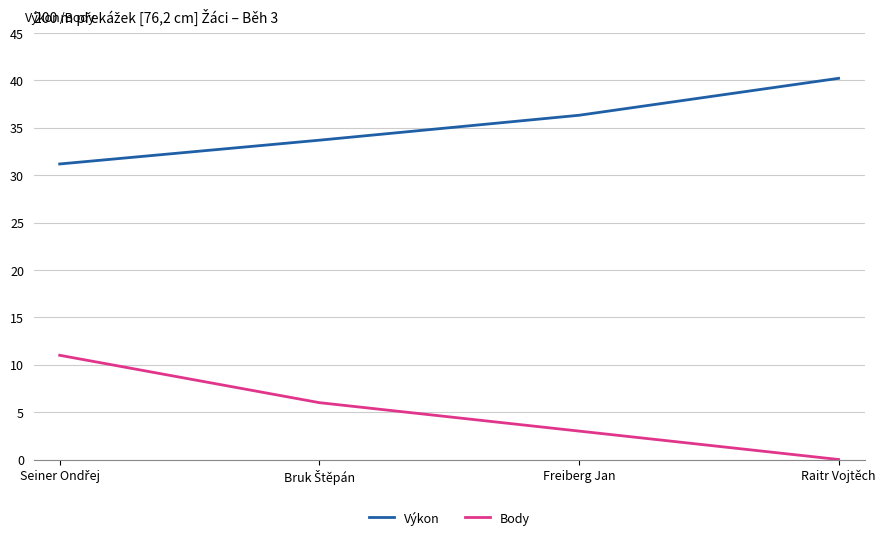

Does the chart have visible grid lines?

Yes